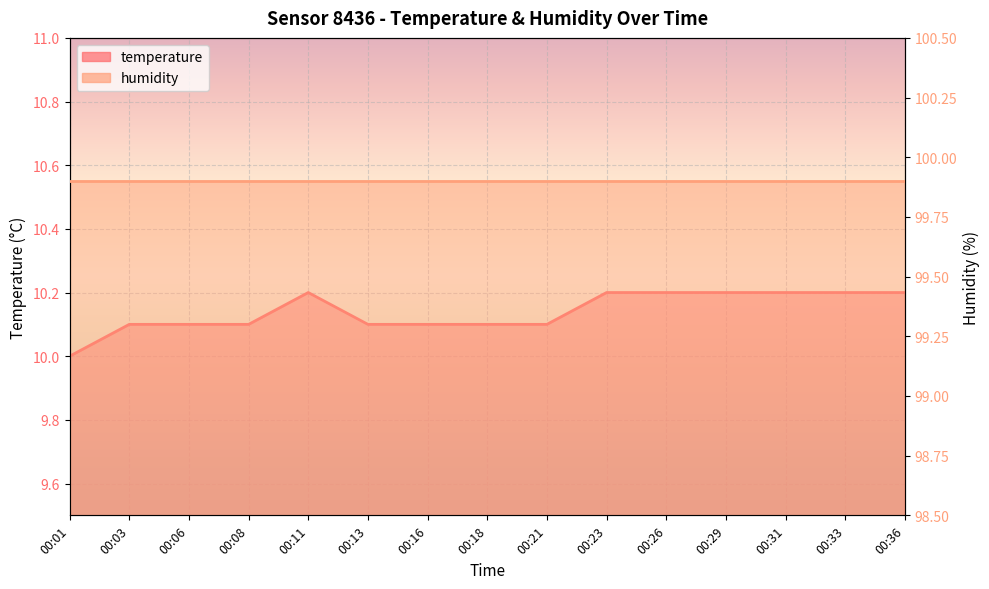

The value at 00:13 is 10.1. True or false?

True